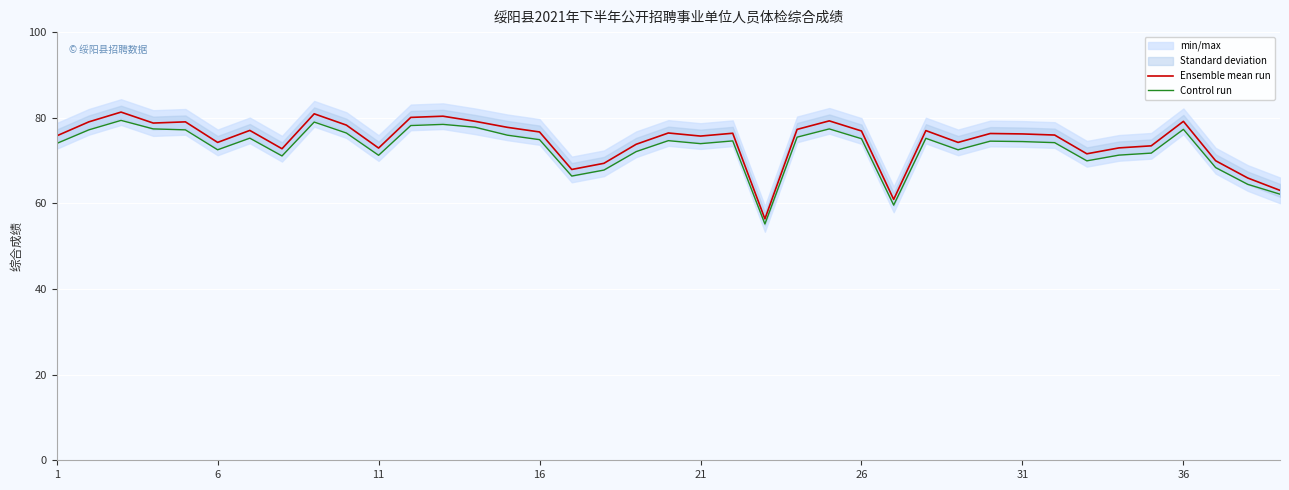

What is the difference between the maximum and minimum values in the Ensemble mean run series?

24.9